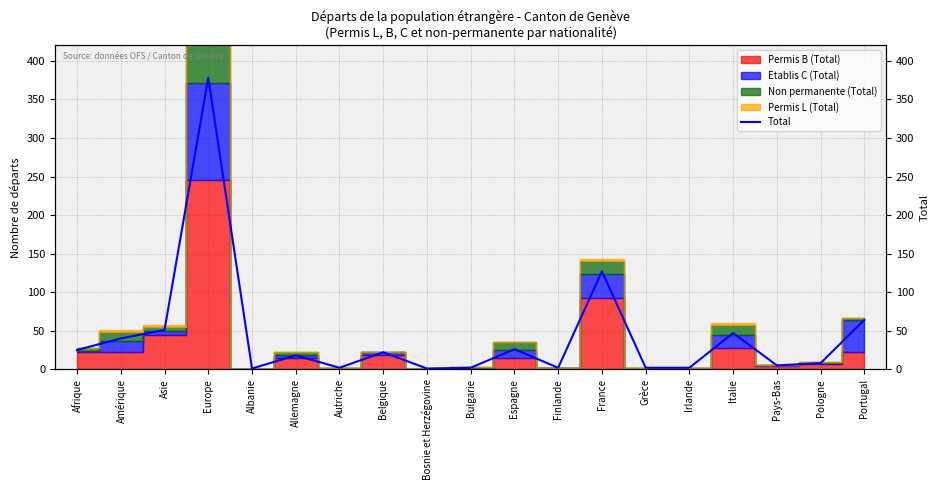

How many points are higher than both their immediate neighbors (excluding endpoints)?

6